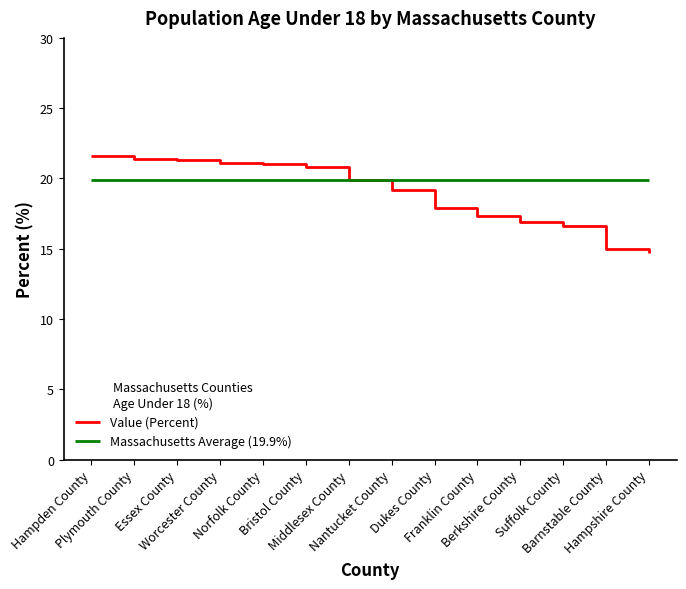

What position from the right is Hampden County?

14